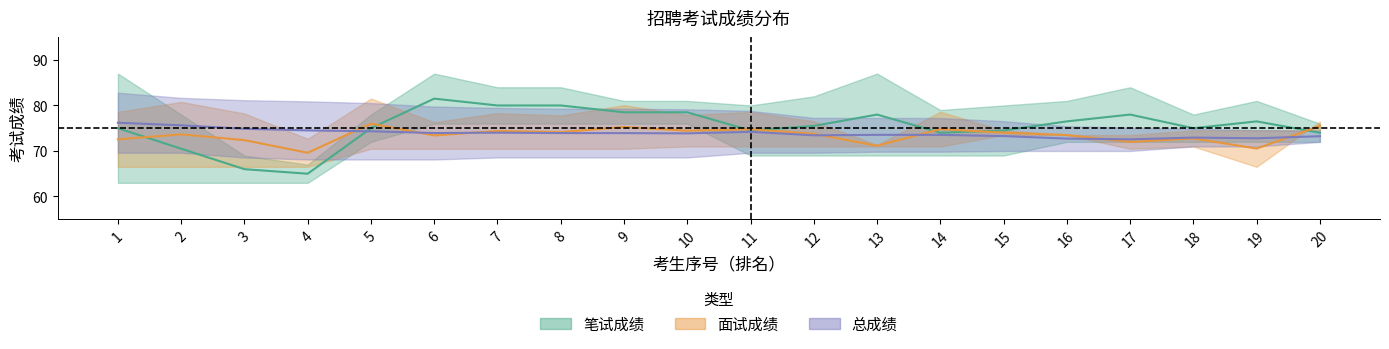

What is the value of the 面试成绩中线 point at the 7th from the left?

74.4